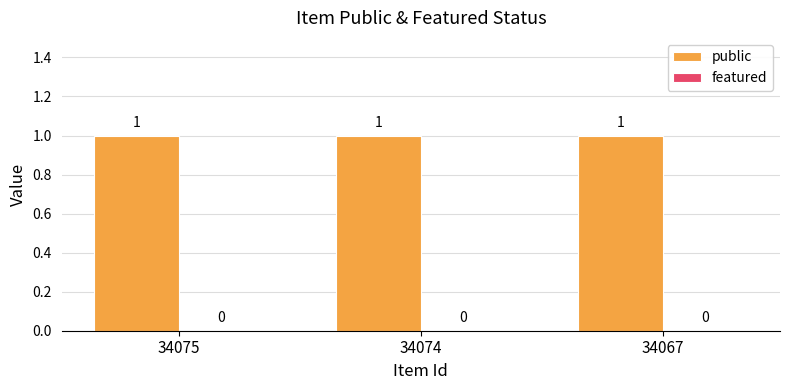

Which series has the widest spread of values?

public